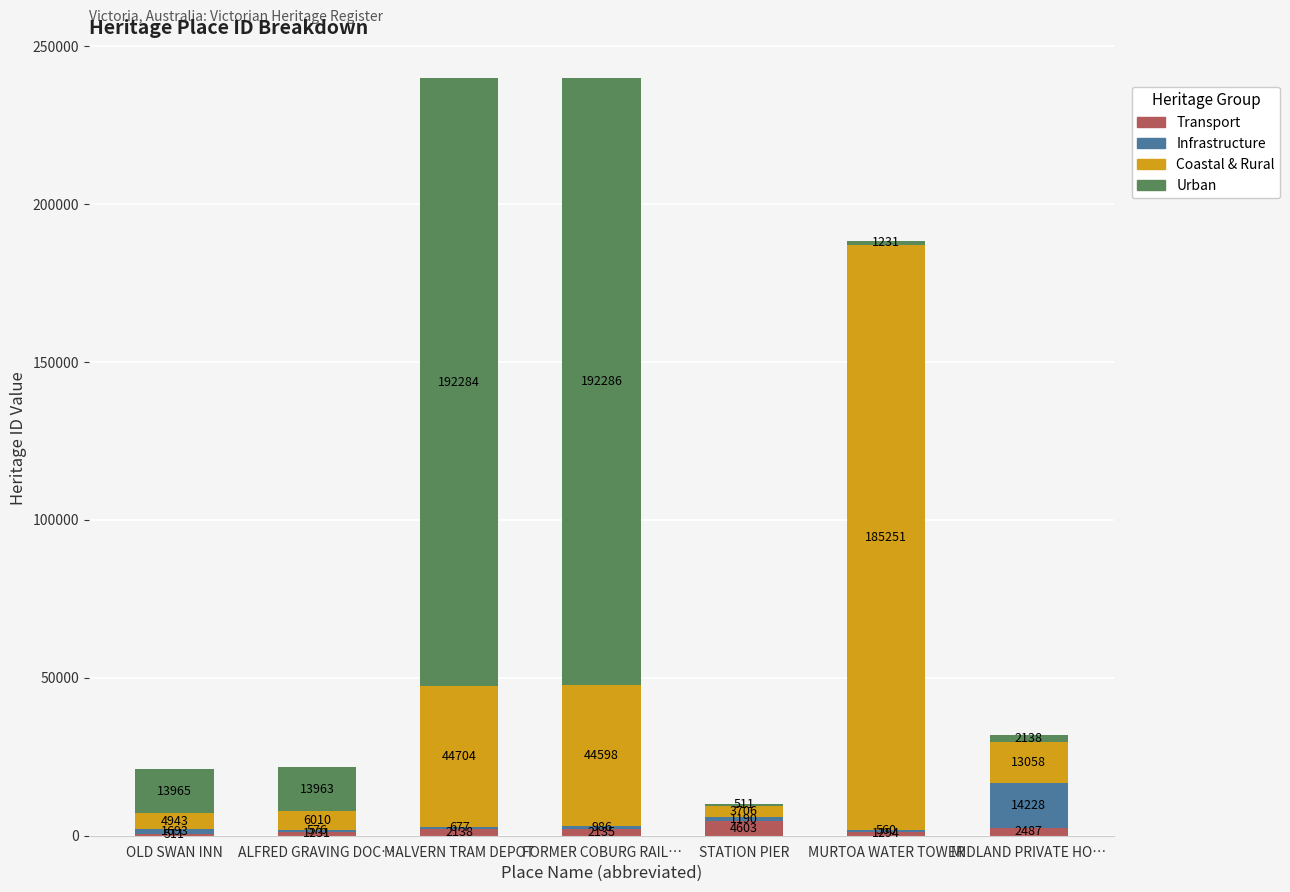

True or false: Transport has a value of 2138 at MALVERN TRAM DEPOT.

True